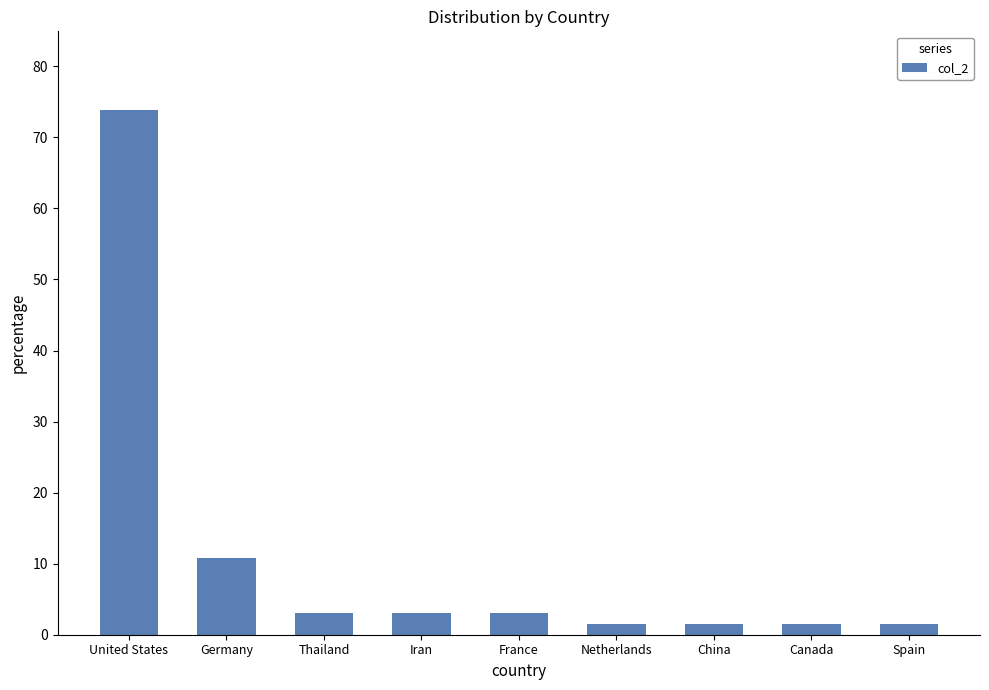

The value at Canada is 1.5. True or false?

True